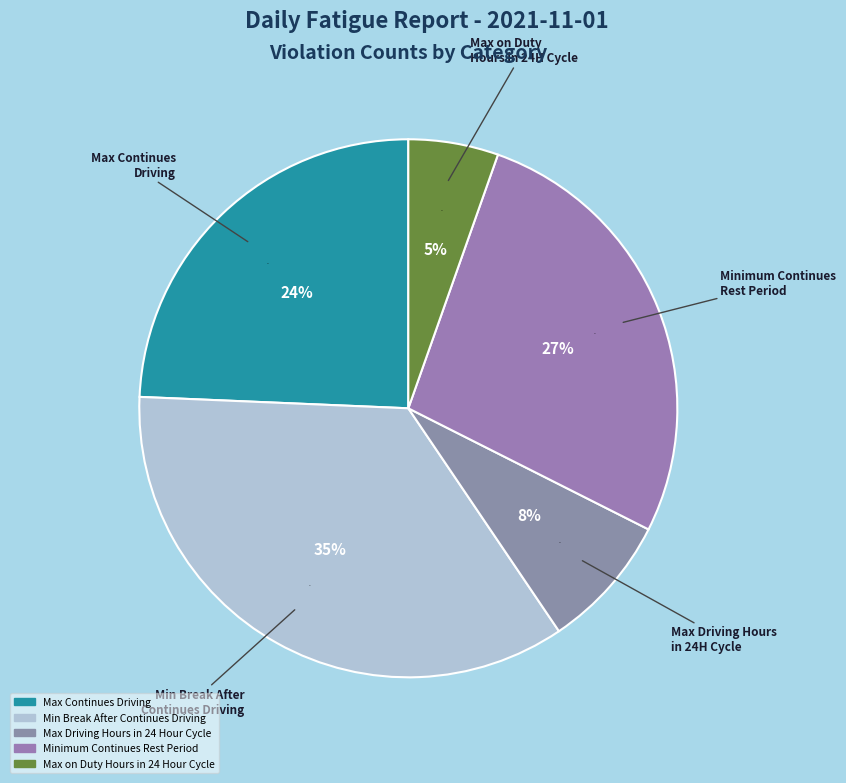

How many slices are in this pie chart?

5